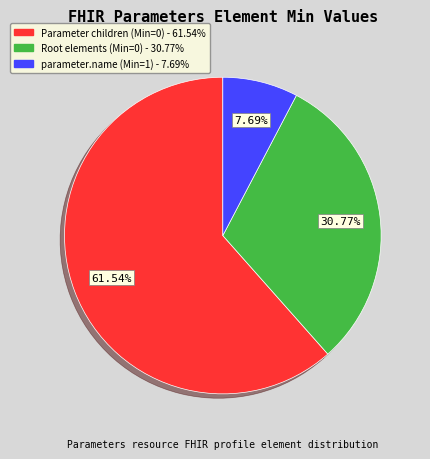

Is there any slice that represents more than half of the pie?

Yes